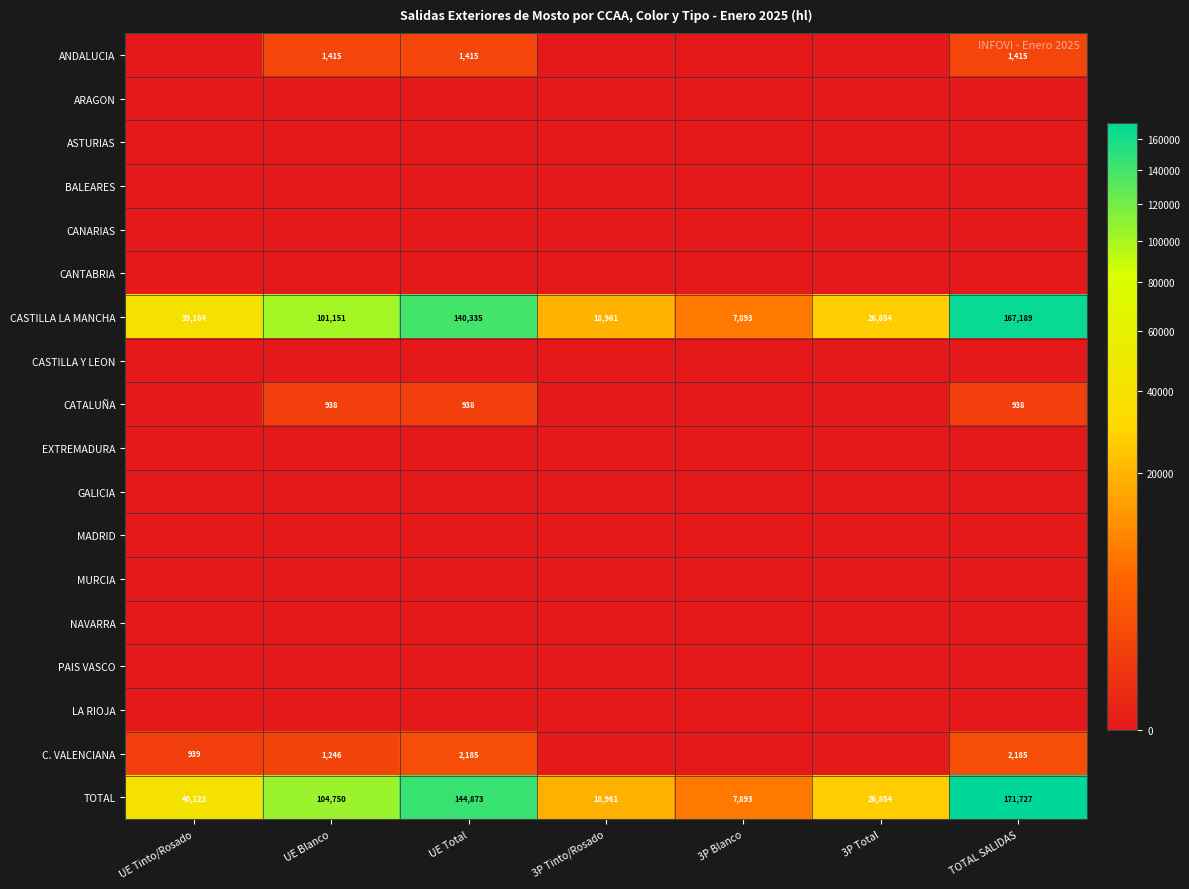

What is the difference between the CASTILLA LA MANCHA values at 3P Tinto/Rosado and UE Blanco?

82190